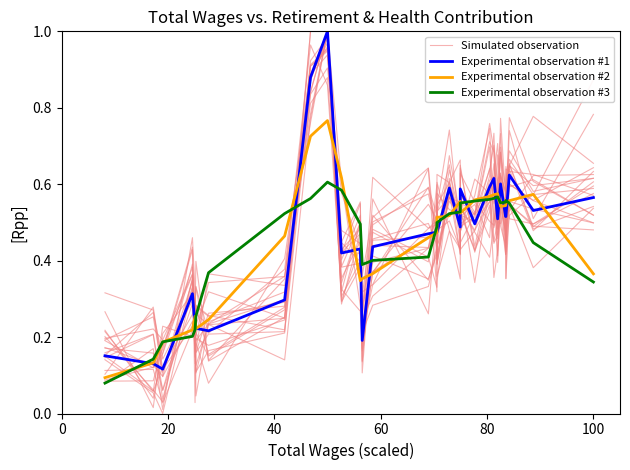

What is the difference between the maximum and minimum values in the Experimental observation #3 series?

0.5